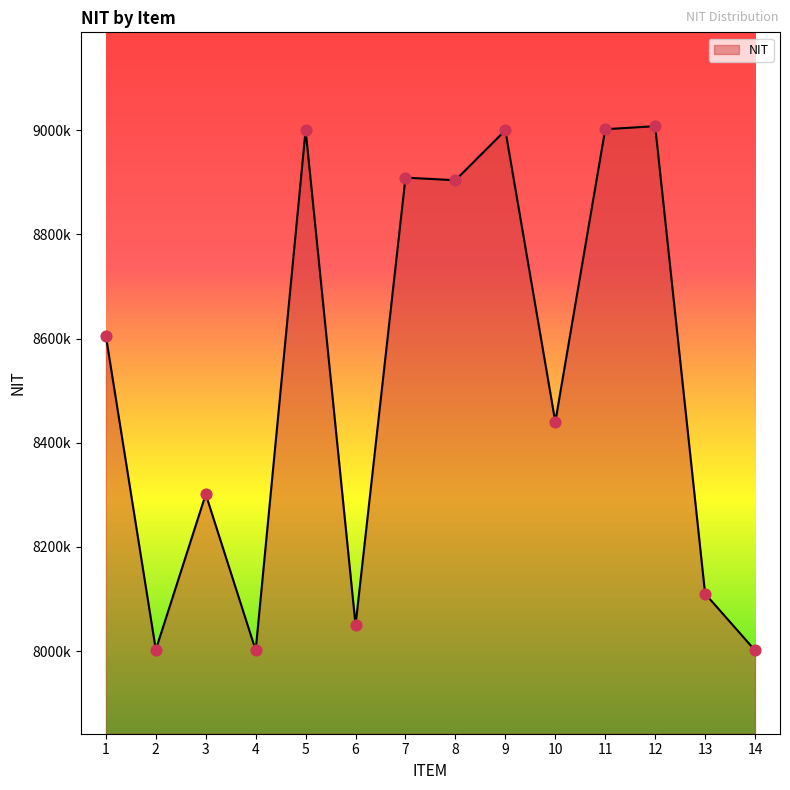

Approximately how many times larger is the value at 10 compared to 8?

0.9